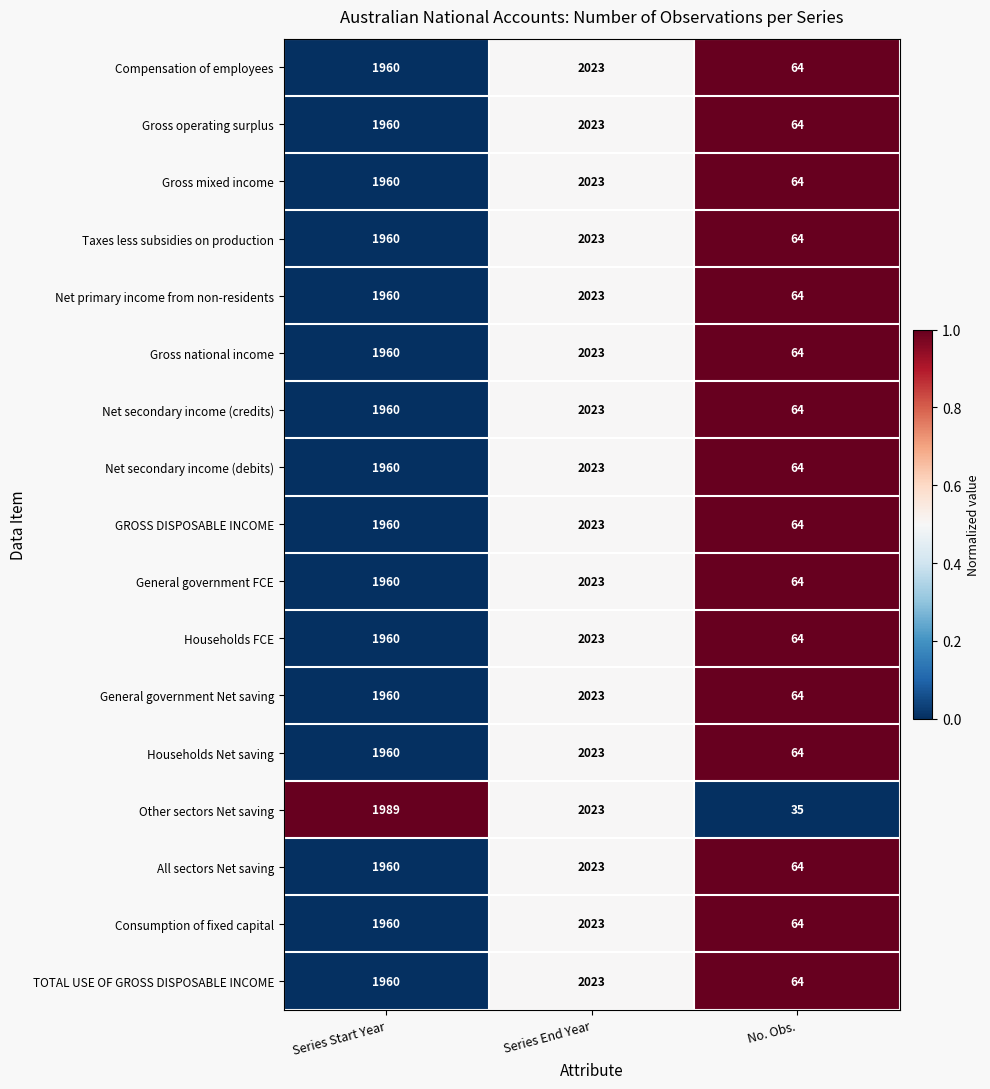

What is the difference between the maximum and second lowest values in the Consumption of fixed capital series?

63